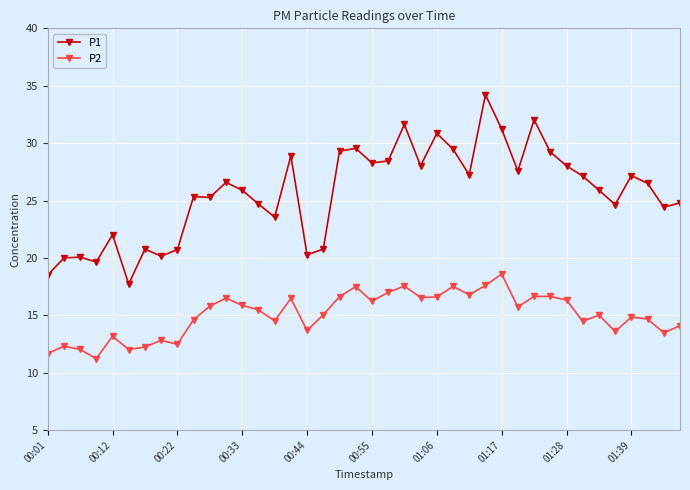

Which series has the widest spread of values?

P1